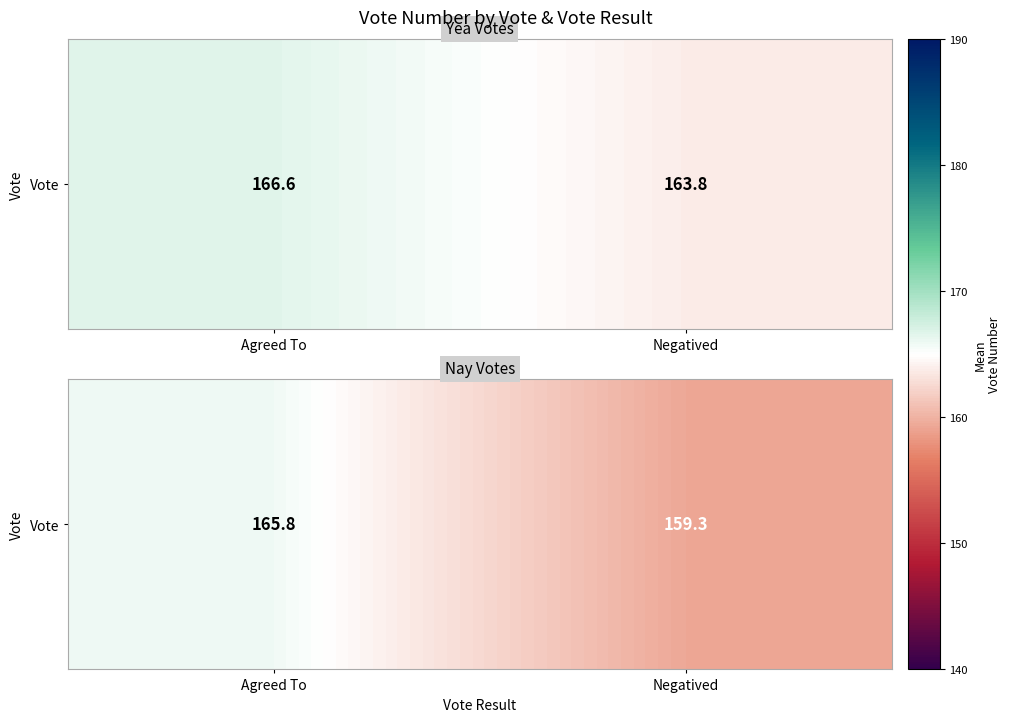

What is the smallest value displayed?

159.3